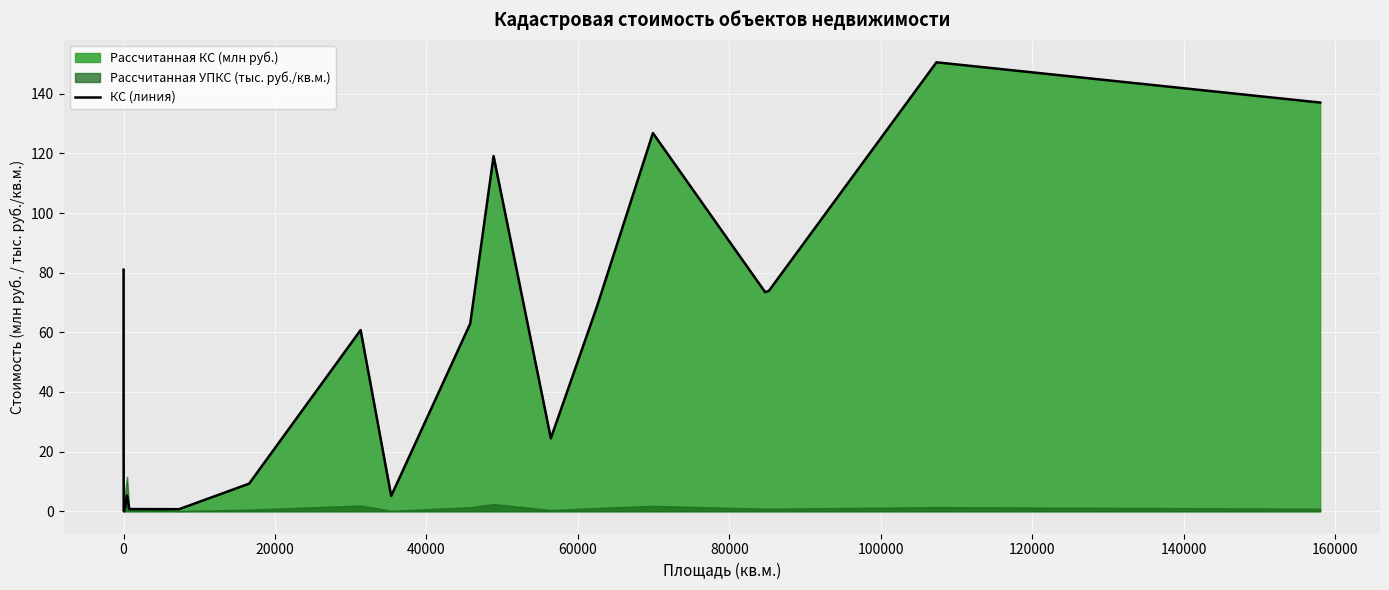

The value at 19 is 29.9. True or false?

False